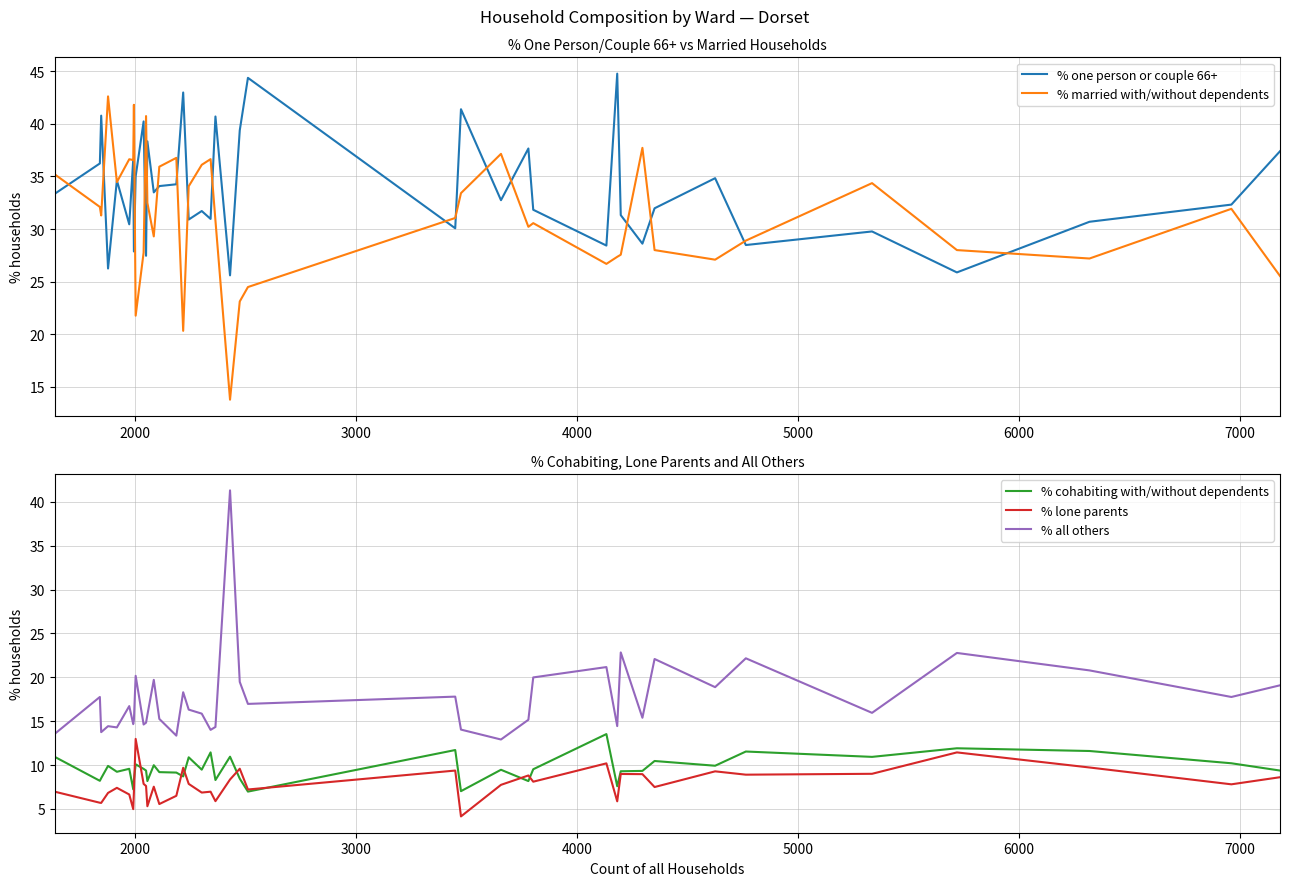

What is the average value of the % all others series?

17.6